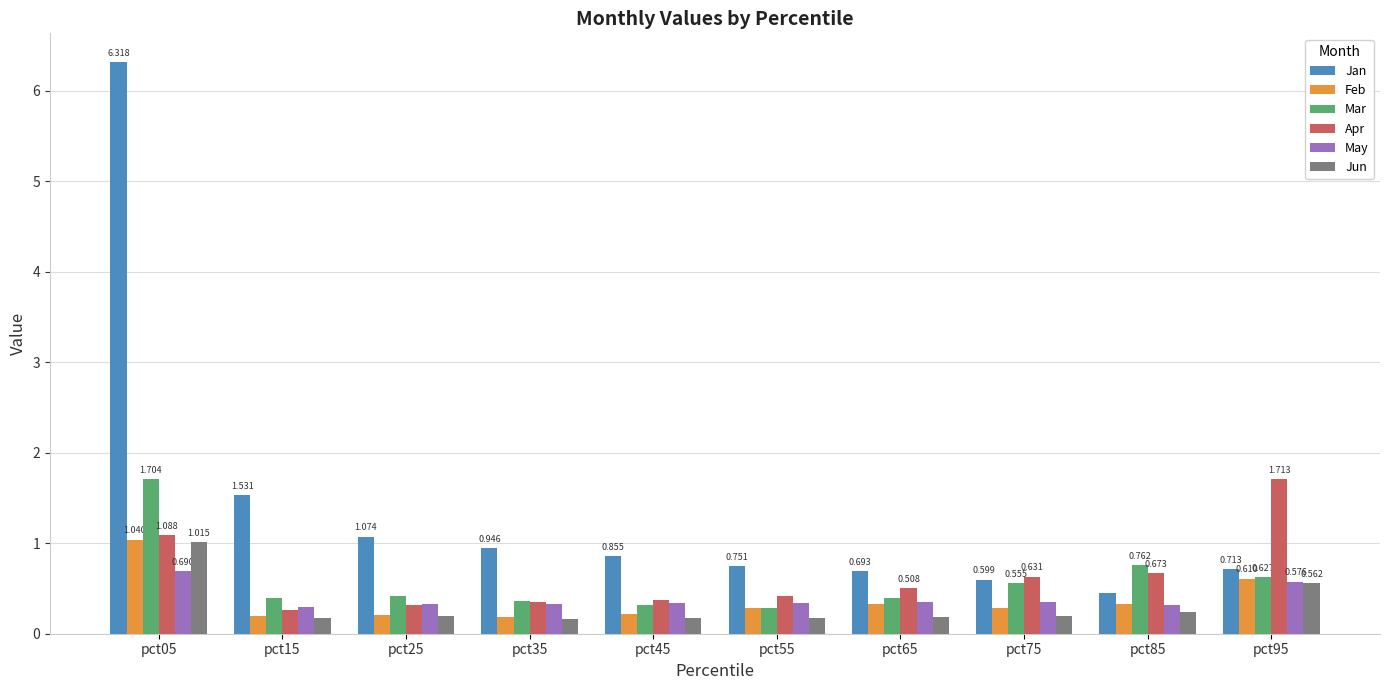

True or false: Feb has a value of 0.3 at pct65.

True